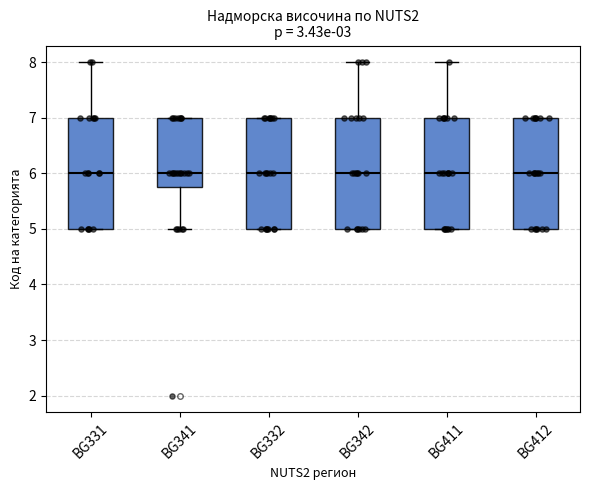

Reading left to right, transcribe this box plot: for each box, give where its median line is, the range the box spans, and where its two whiskers end, as read against the y-axis. The values are not printed on the chart, so give them approximately, as read against the axis.

BG331: median 6.0, box 5.0 to 7.0, whiskers 5.0 to 8.0
BG341: median 6.0, box 5.8 to 7.0, whiskers 5.0 to 7.0
BG332: median 6.0, box 5.0 to 7.0, whiskers 5.0 to 7.0
BG342: median 6.0, box 5.0 to 7.0, whiskers 5.0 to 8.0
BG411: median 6.0, box 5.0 to 7.0, whiskers 5.0 to 8.0
BG412: median 6.0, box 5.0 to 7.0, whiskers 5.0 to 7.0